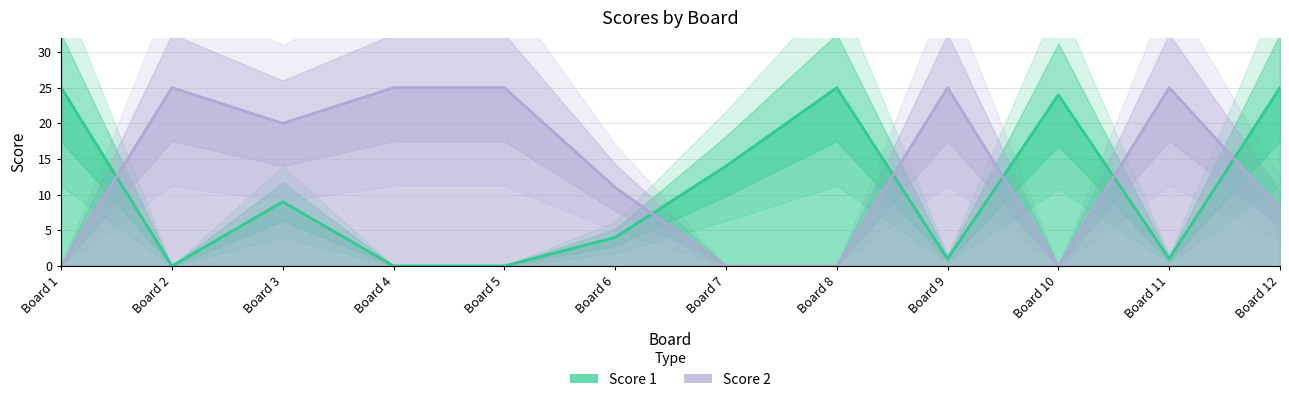

Read the Score 1 value at Board 12, to the nearest 10.

20